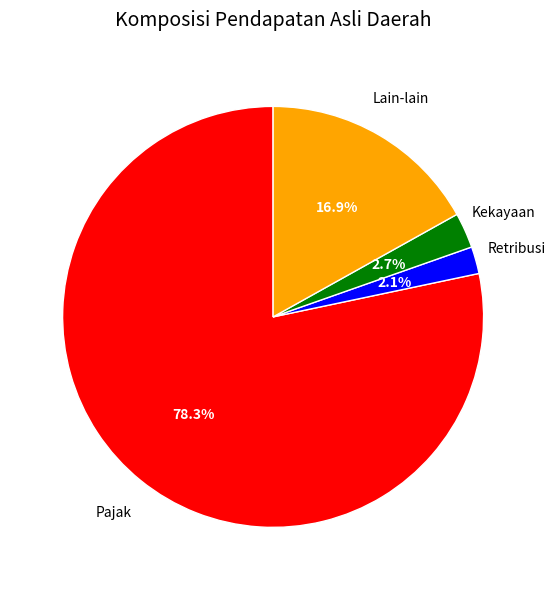

Does any single category account for the majority?

Yes